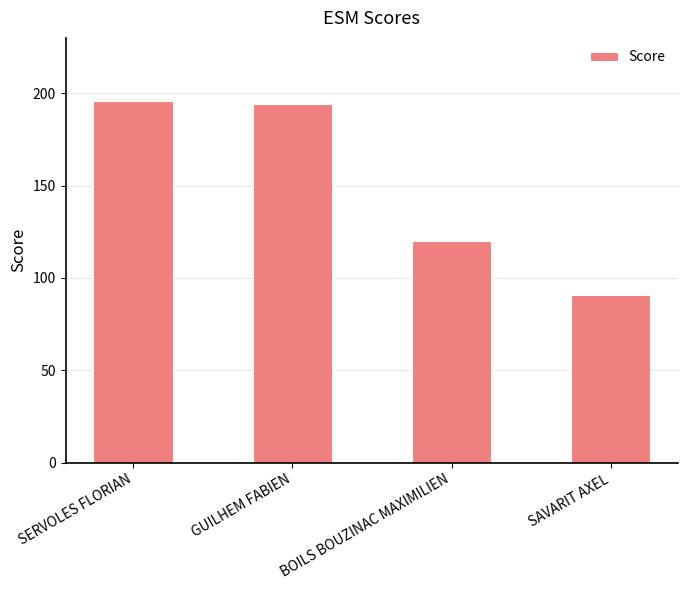

Which has a higher value, SERVOLES FLORIAN or BOILS BOUZINAC MAXIMILIEN?

SERVOLES FLORIAN